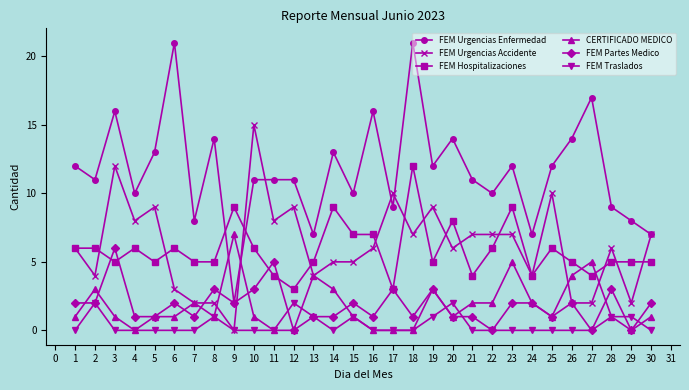

Reading left to right, list all the values displayed in this chart.

FEM Urgencias Enfermedad: 12	11	16	10	13	21	8	14	2	11	11	11	7	13	10	16	9	21	12	14	11	10	12	7	12	14	17	9	8	7
FEM Urgencias Accidente: 6	4	12	8	9	3	2	2	0	15	8	9	4	5	5	6	10	7	9	6	7	7	7	4	10	2	2	6	2	7
FEM Hospitalizaciones: 6	6	5	6	5	6	5	5	9	6	4	3	5	9	7	7	3	12	5	8	4	6	9	4	6	5	4	5	5	5
CERTIFICADO MEDICO: 1	3	1	0	1	1	2	1	7	1	0	0	4	3	1	0	0	0	3	1	2	2	5	2	1	4	5	1	0	1
FEM Partes Medico: 2	2	6	1	1	2	1	3	2	3	5	0	1	1	2	1	3	1	3	1	1	0	2	2	1	2	0	3	0	2
FEM Traslados: 0	2	0	0	0	0	0	1	0	0	0	2	1	0	1	0	0	0	1	2	0	0	0	0	0	0	0	1	1	0